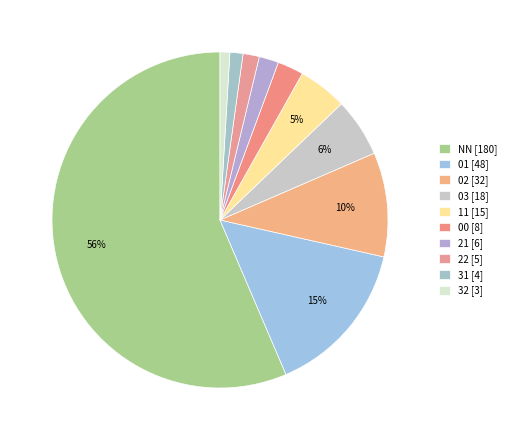

Count the number of slices in the pie.

10